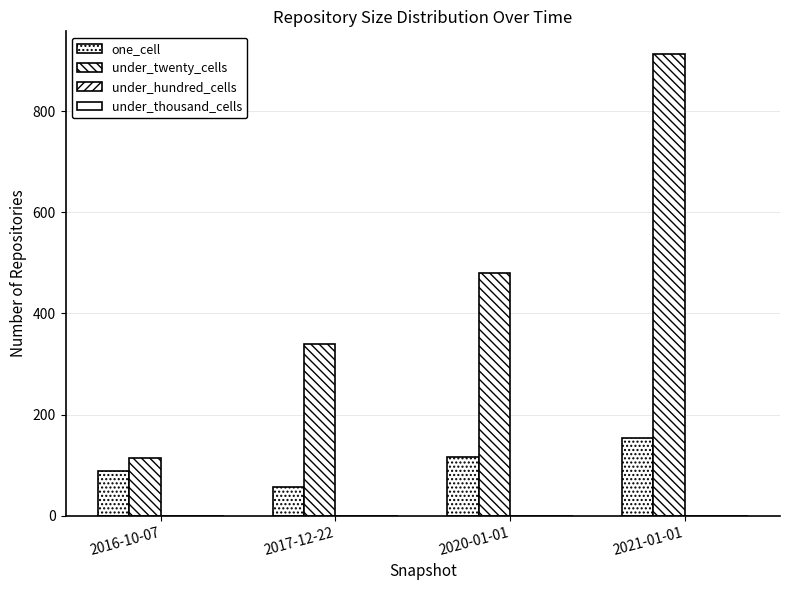

At how many categories does at least one series exceed 251?

3